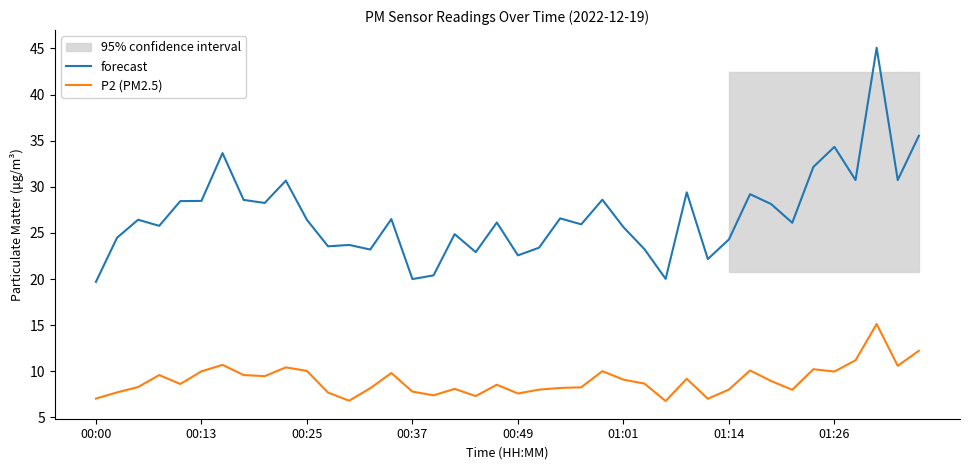

How many data points in forecast are less than 26?

18